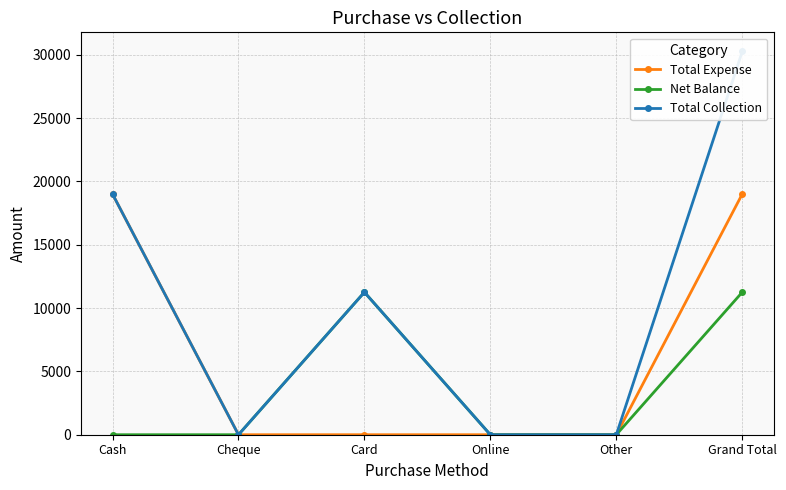

Reading right to left, list all the values displayed in this chart.

Total Expense: Grand Total=19000	Other=0	Online=0	Card=0	Cheque=0	Cash=19000
Net Balance: Grand Total=11250	Other=0	Online=0	Card=11250	Cheque=0	Cash=0
Total Collection: Grand Total=30250	Other=0	Online=0	Card=11250	Cheque=0	Cash=19000